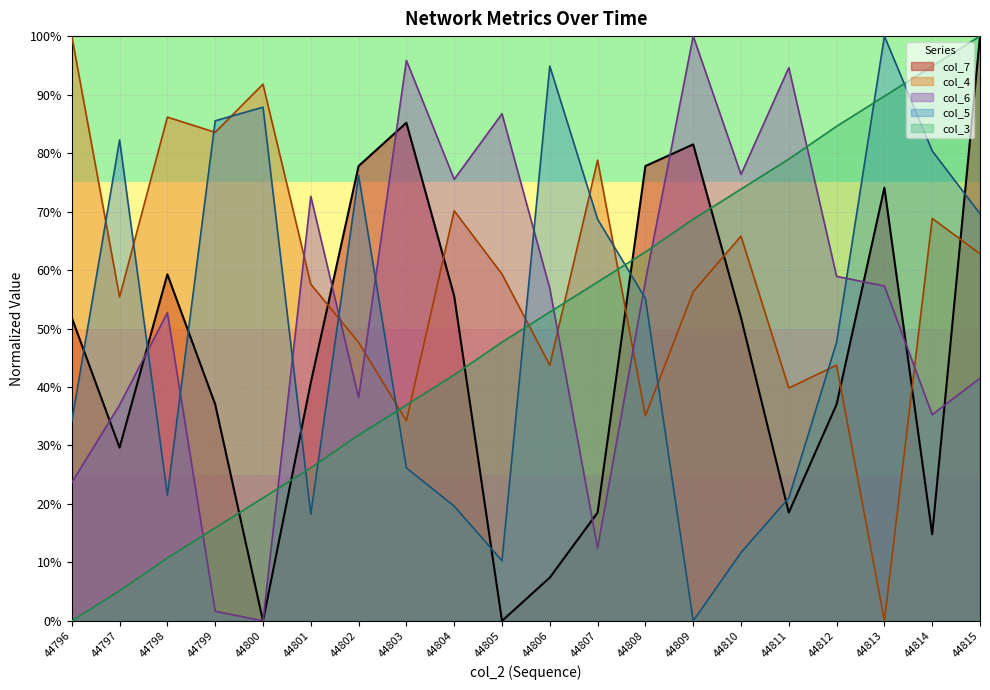

Is it true that col_4 equals 34.2 at 44803?

True